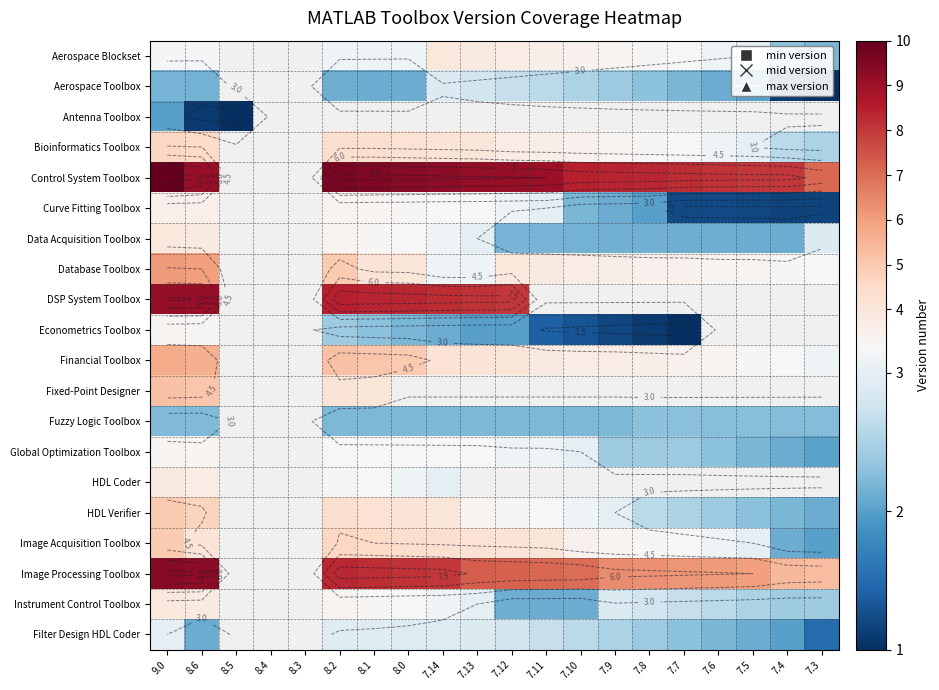

What is the greatest value displayed?

10.0